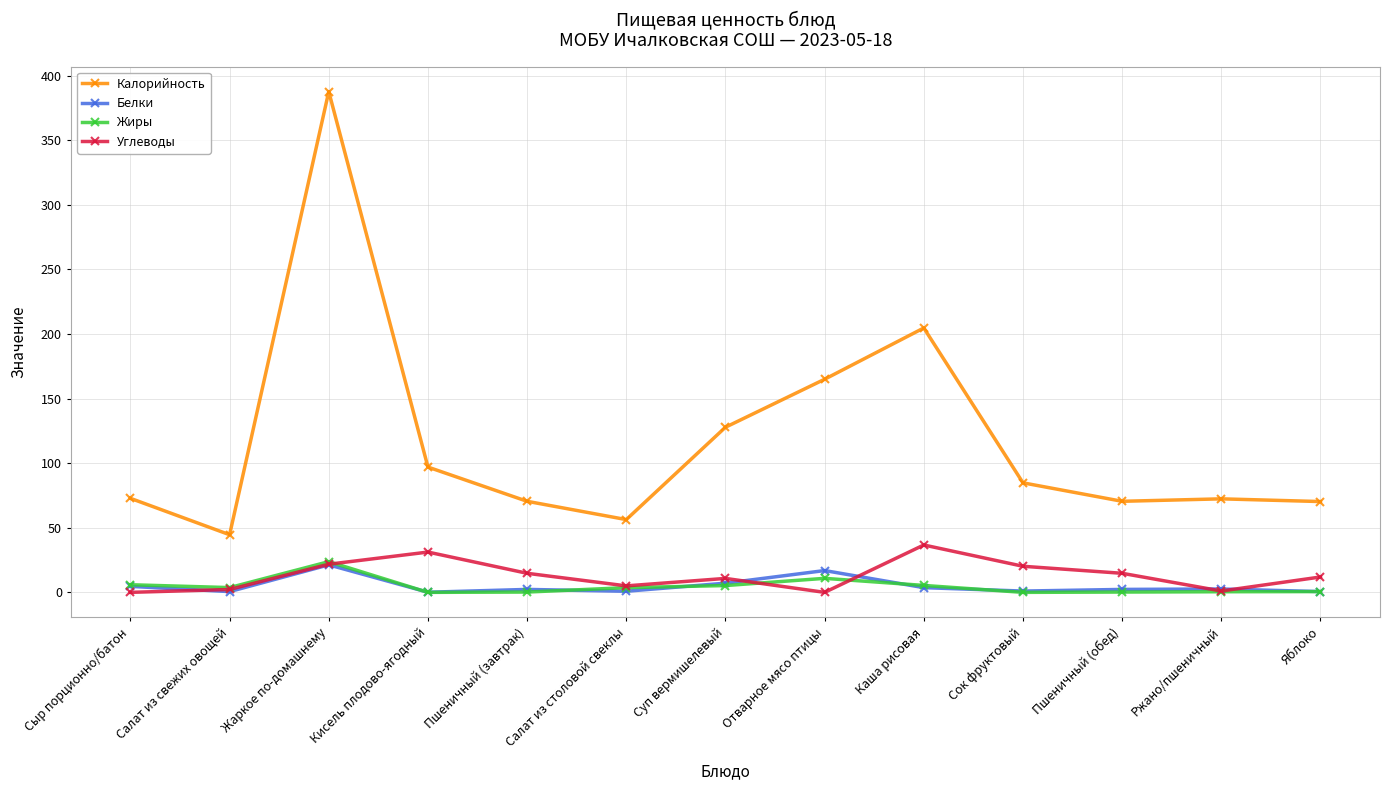

What position from the right is Салат из столовой свеклы?

8